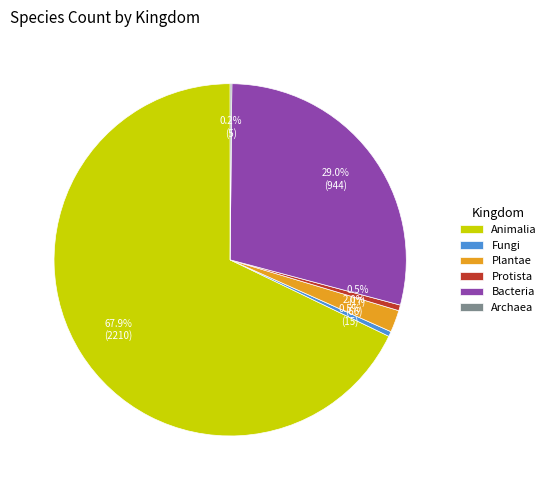

Combined, what portion of the pie is Fungi and Plantae?

2.5%